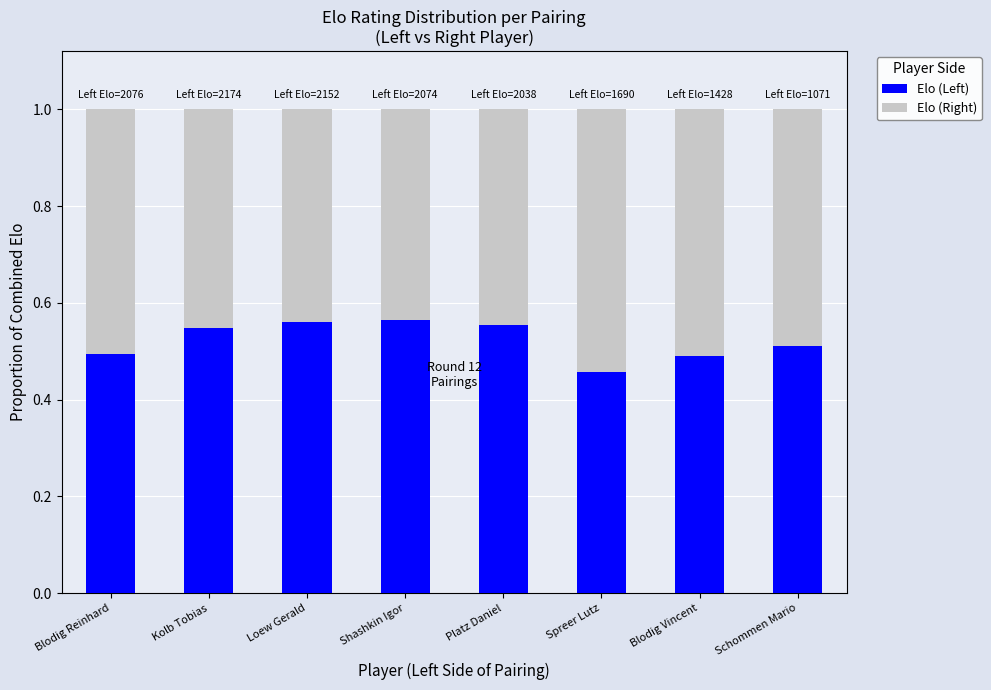

What is the difference between the second highest and minimum values in the Elo (Left) series?

0.1